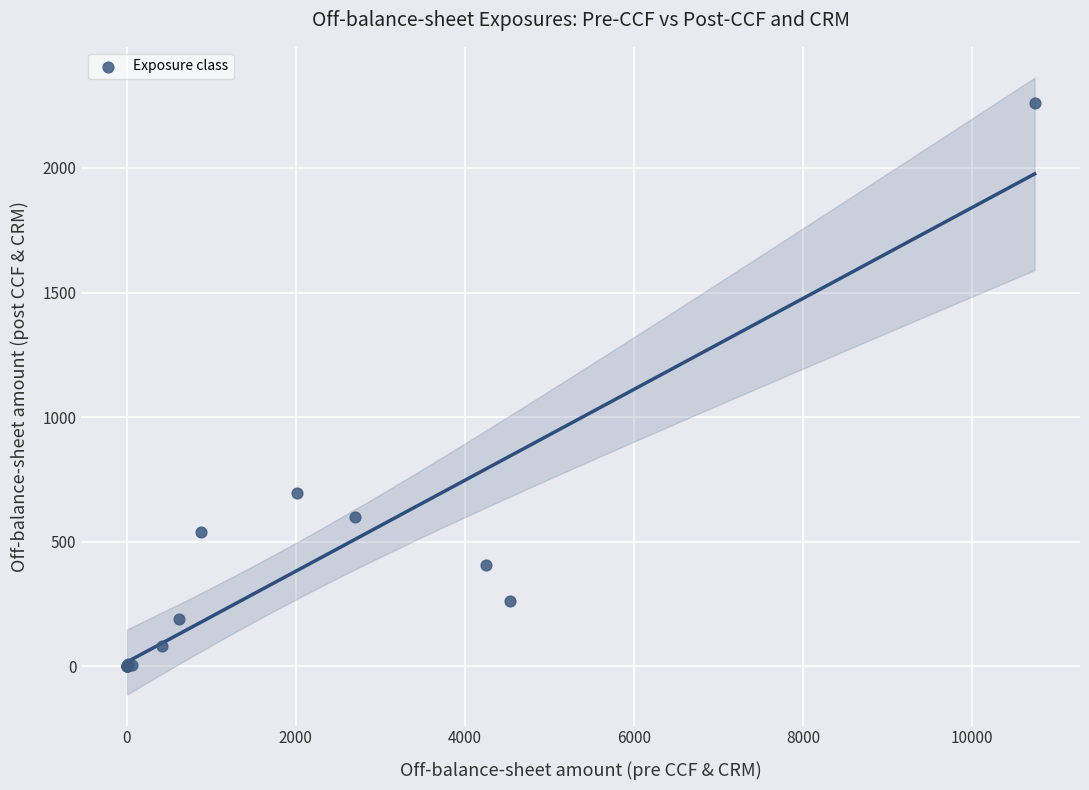

What Y value in the scatter plot is closest to 1131?

693.9